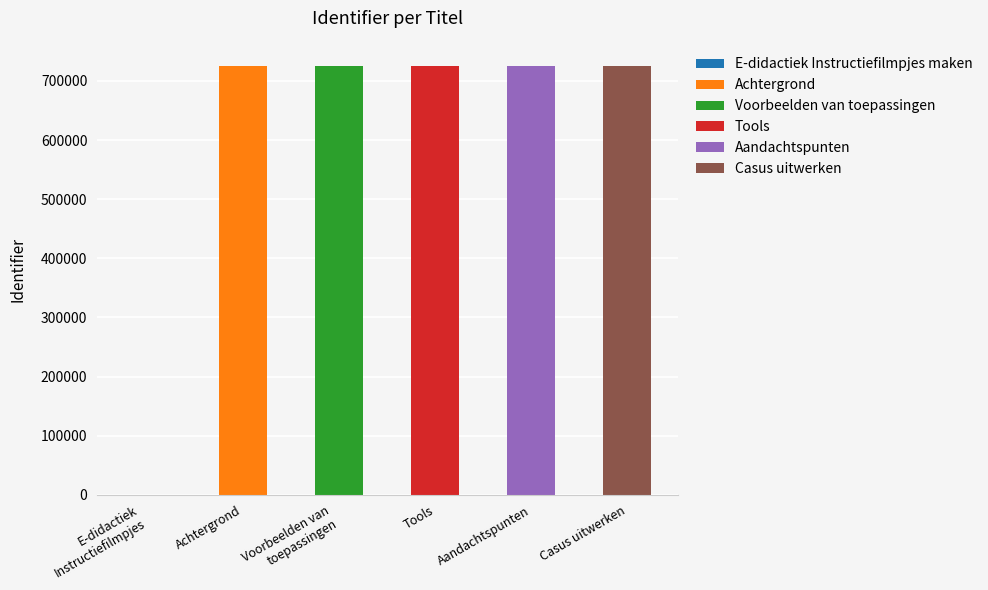

The value at Aandachtspunten is 195055. True or false?

False